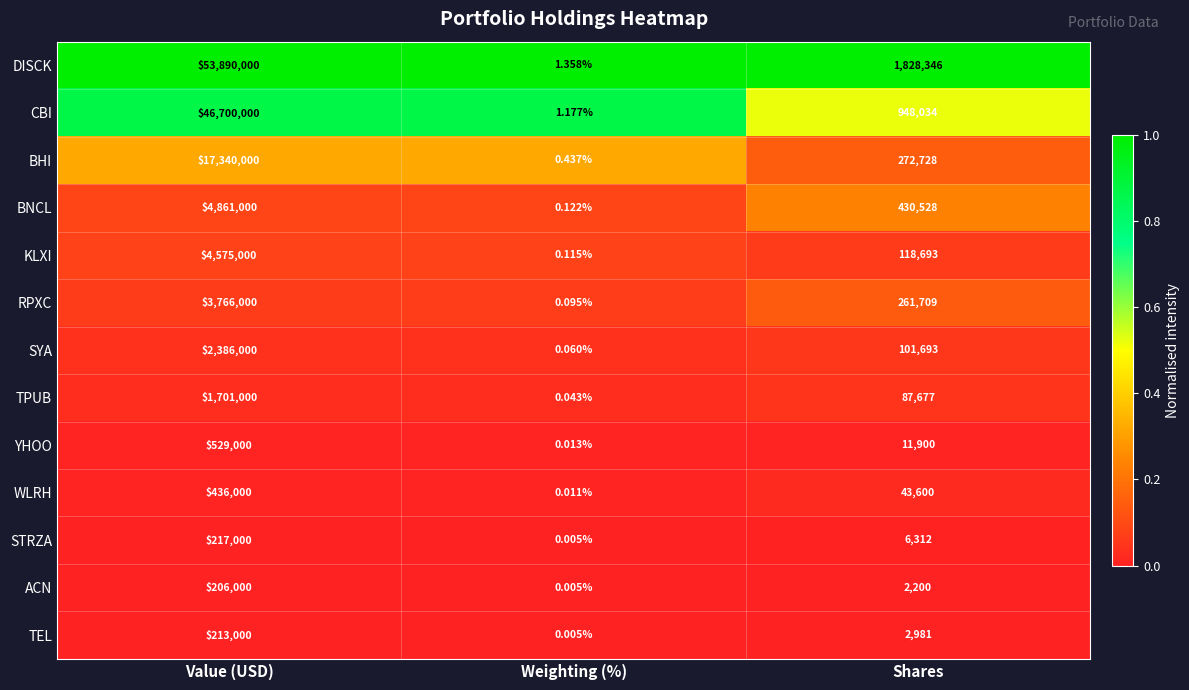

Which series has the largest range (max minus min)?

DISCK